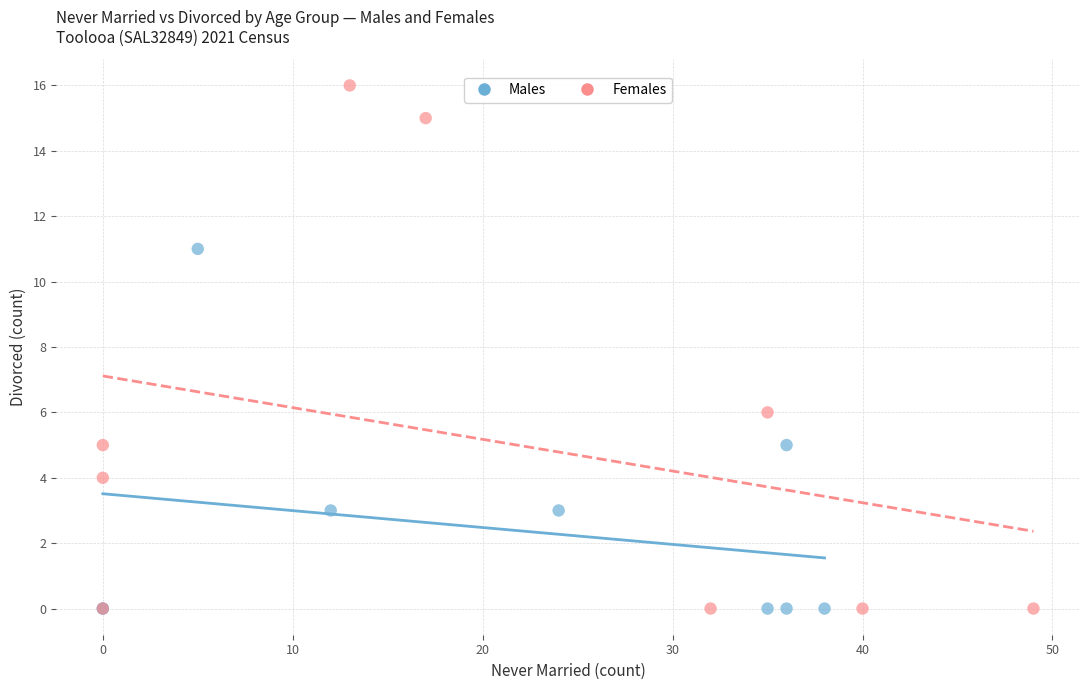

Which series reaches the maximum Y coordinate?

Females